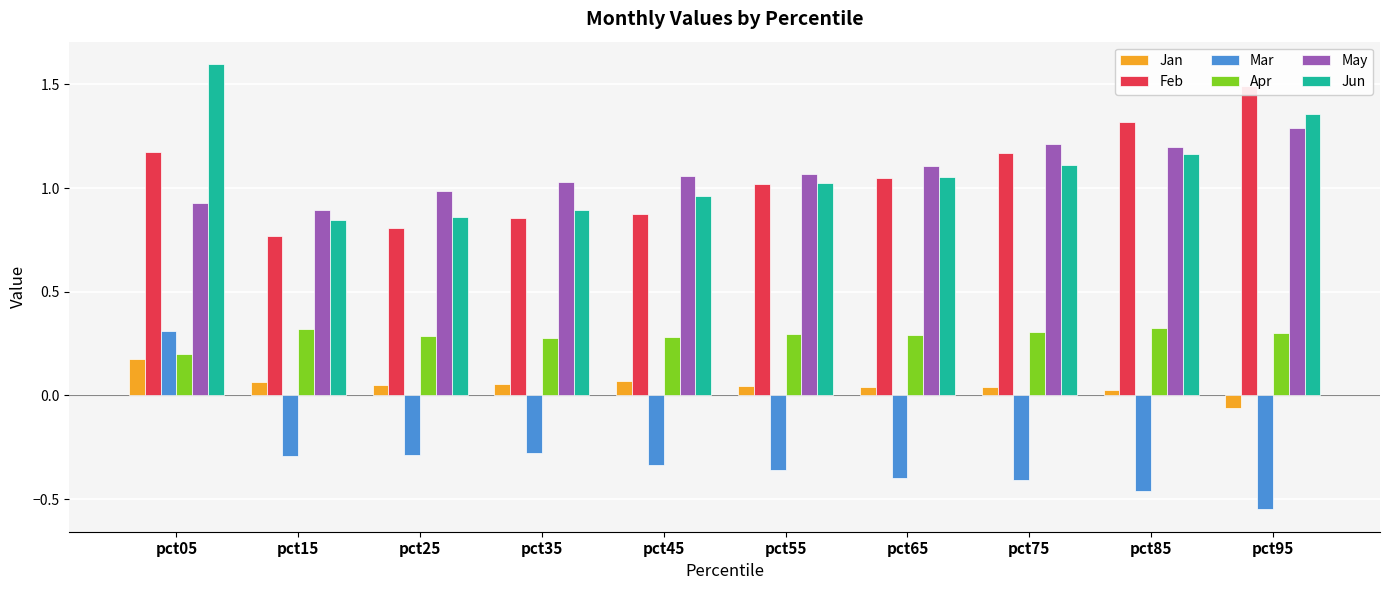

The May series shows 0.5 at pct45. True or false?

False